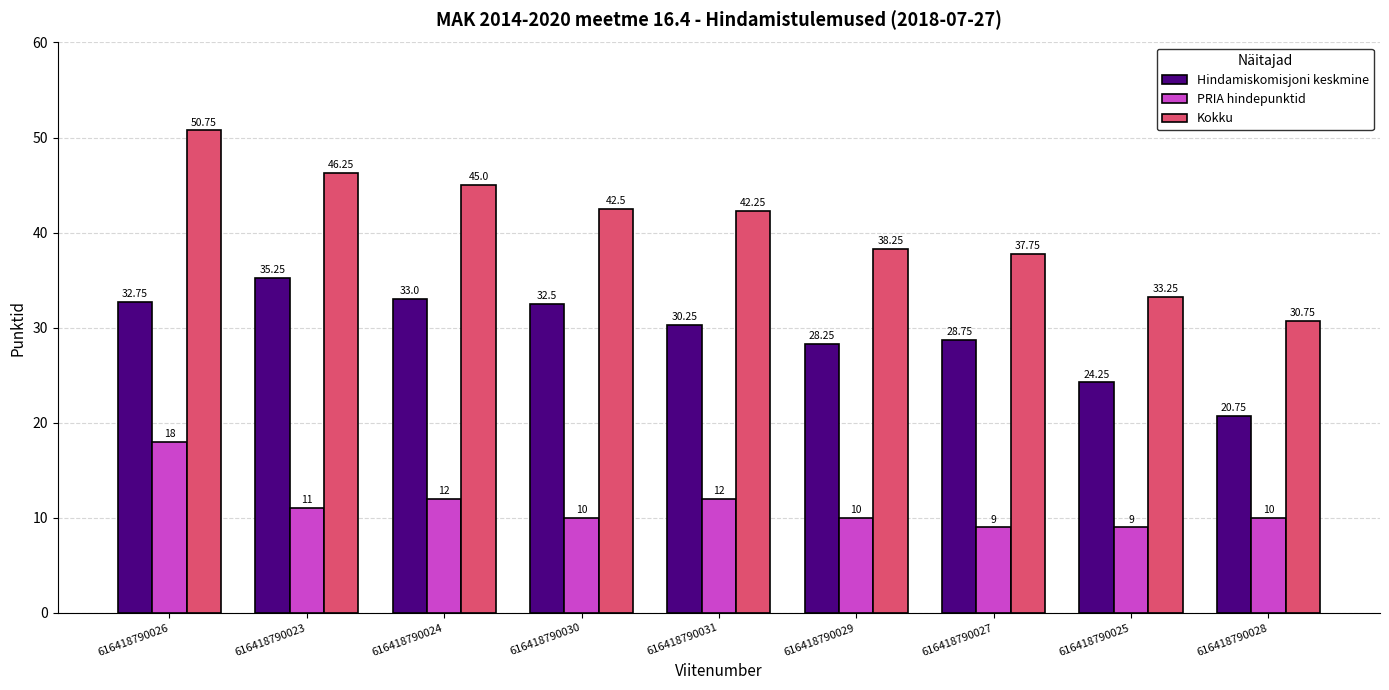

How many bars are there in each group?

3